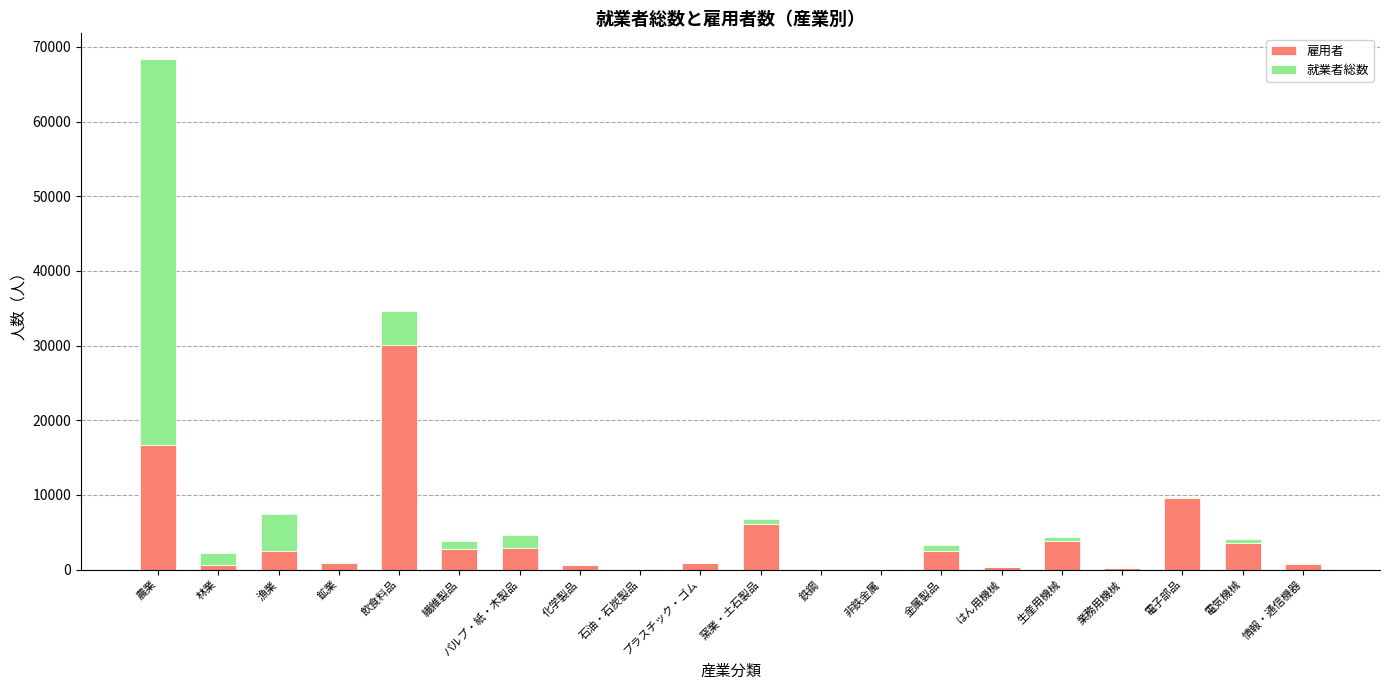

Are the bars grouped side by side (vs. stacked)?

No